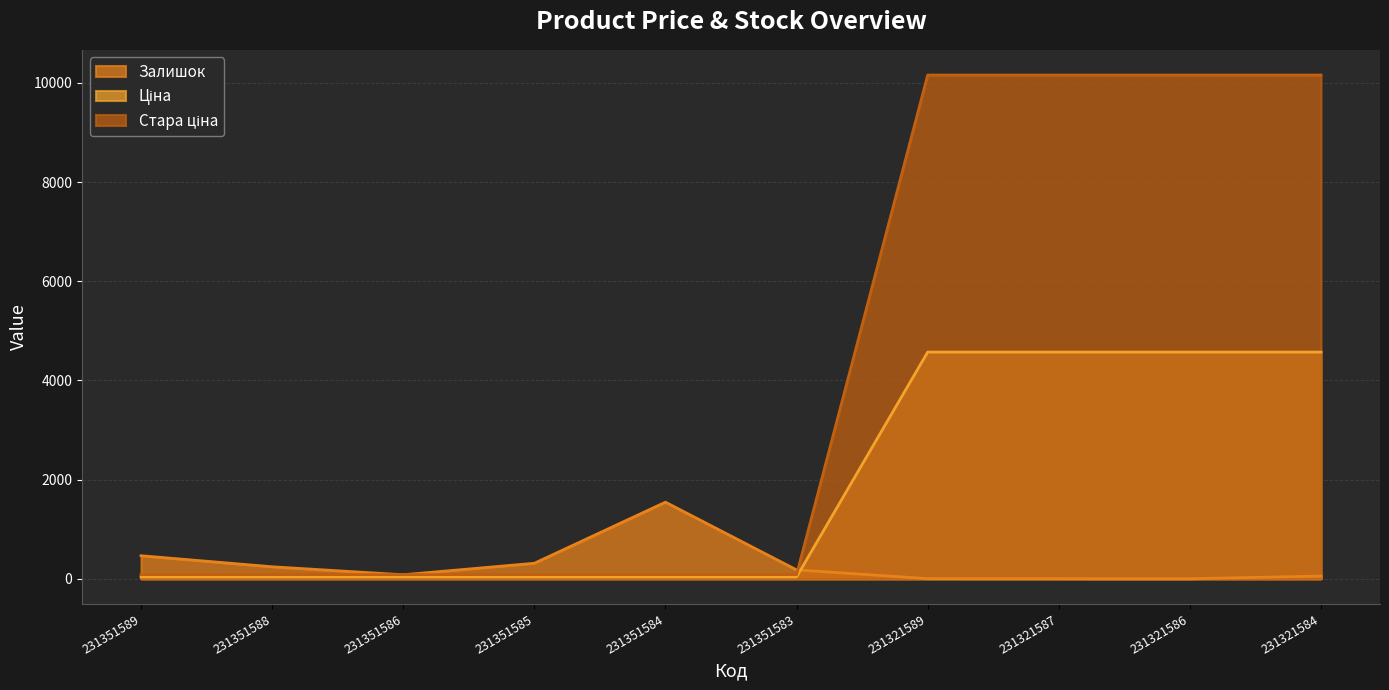

At which label does Залишок first exceed 179?

231351589